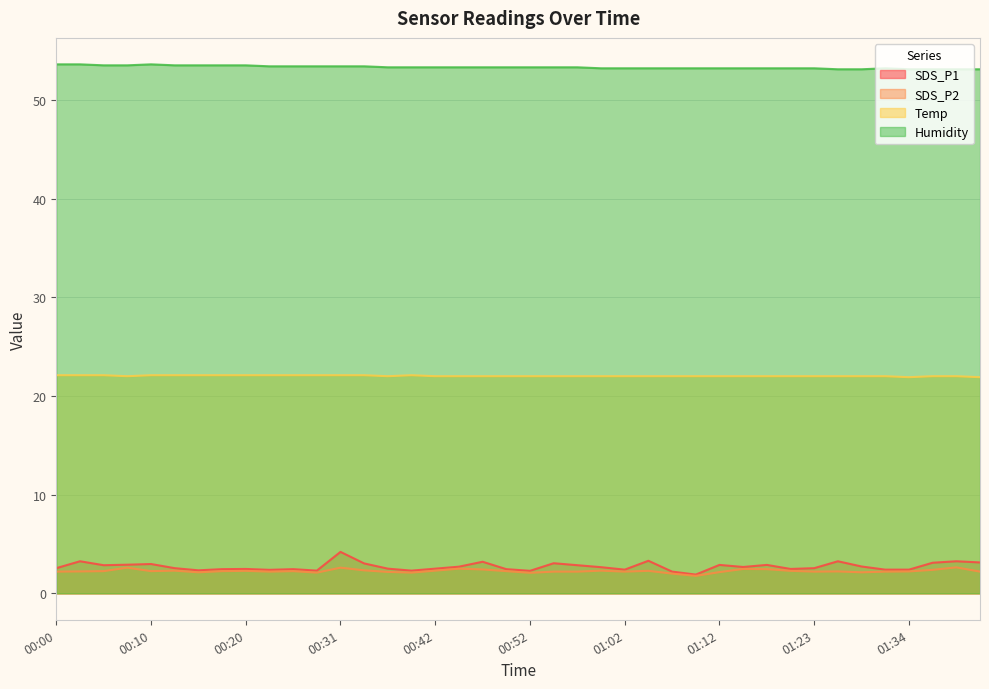

At which category does SDS_P2 reach its first local peak?

00:08